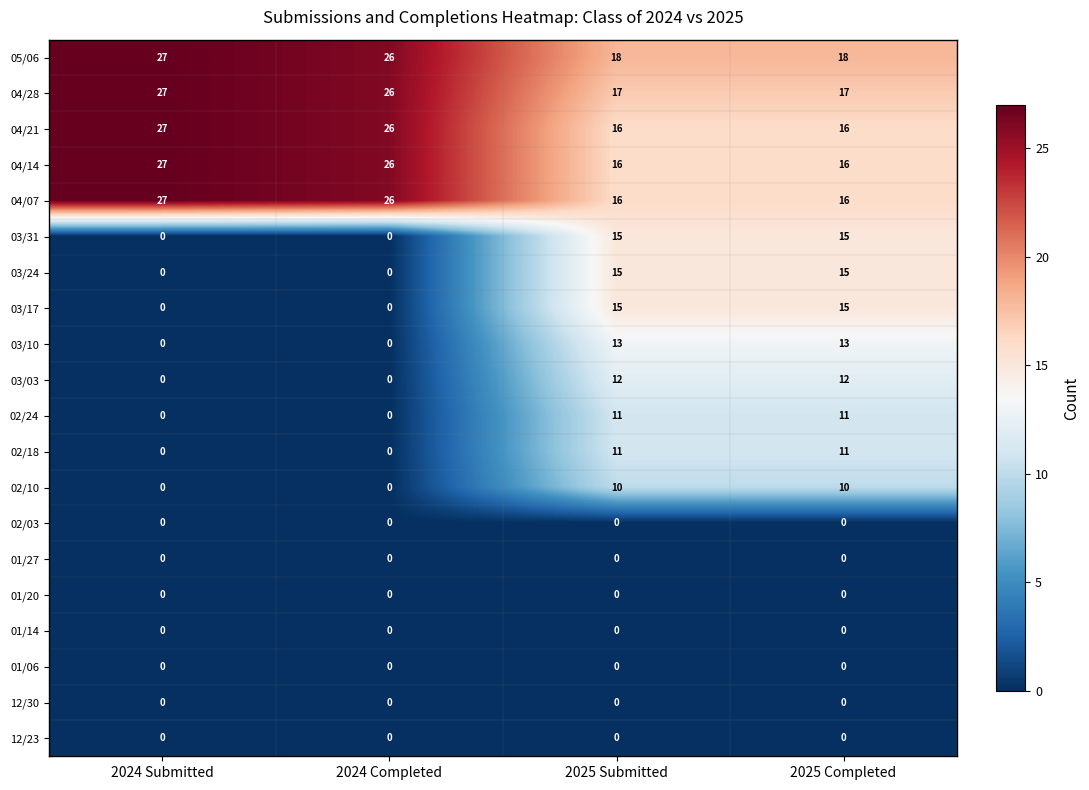

What is the greatest value displayed?

27